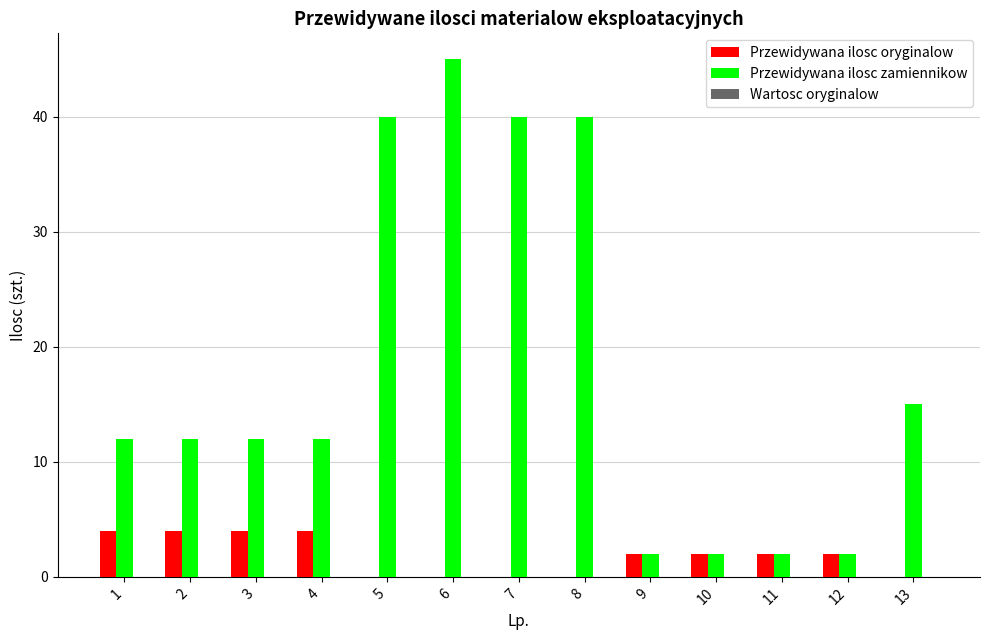

The Przewidywana ilosc oryginalow series shows 0 at 11. True or false?

False